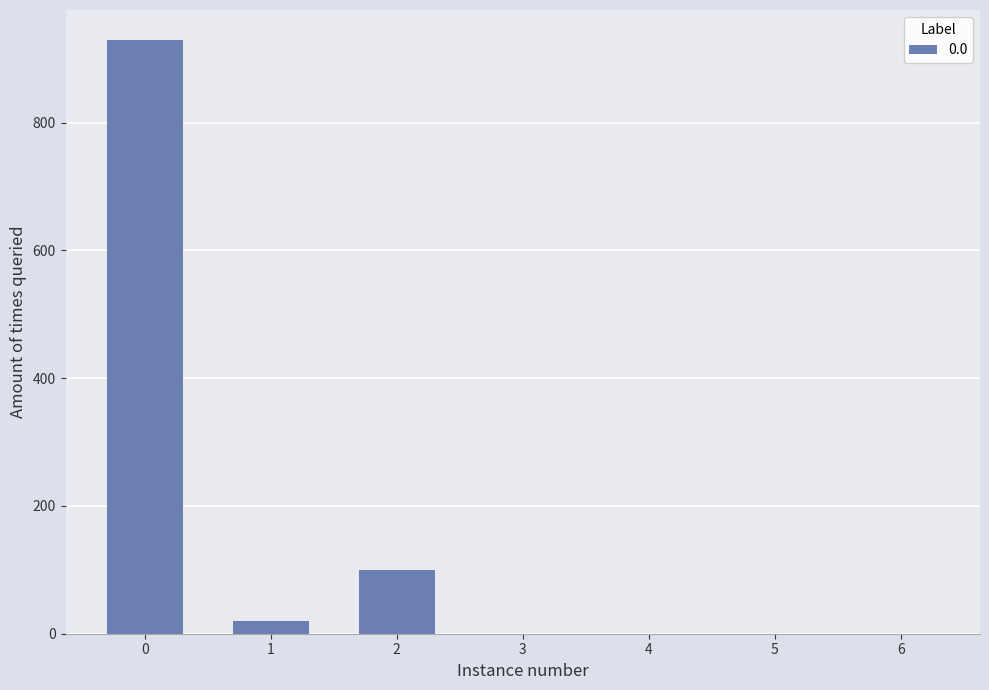

Approximately how many times larger is the value at 0 compared to 2?

9.3